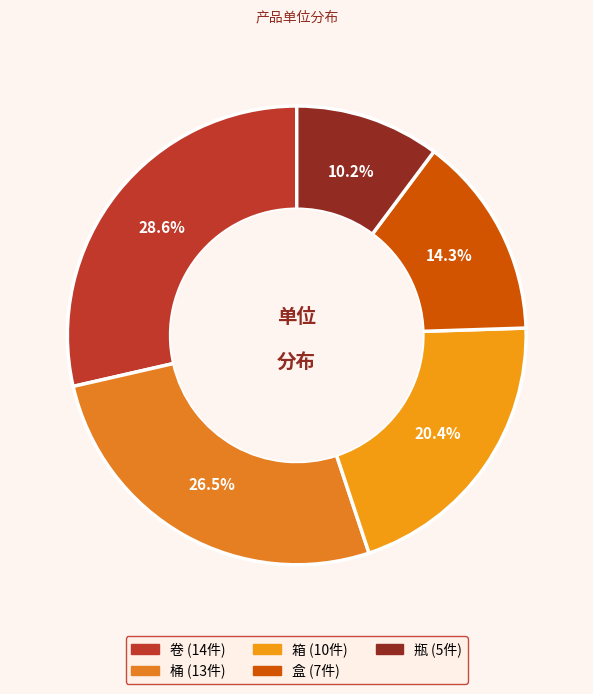

What portion of the pie excludes 桶?

73.5%